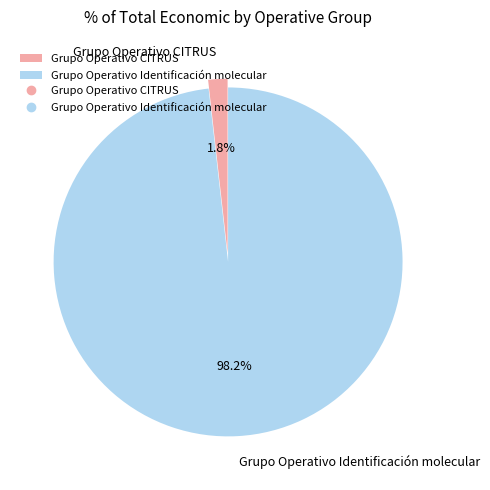

What percentage is the Grupo Operativo CITRUS slice, to the nearest percent?

2%